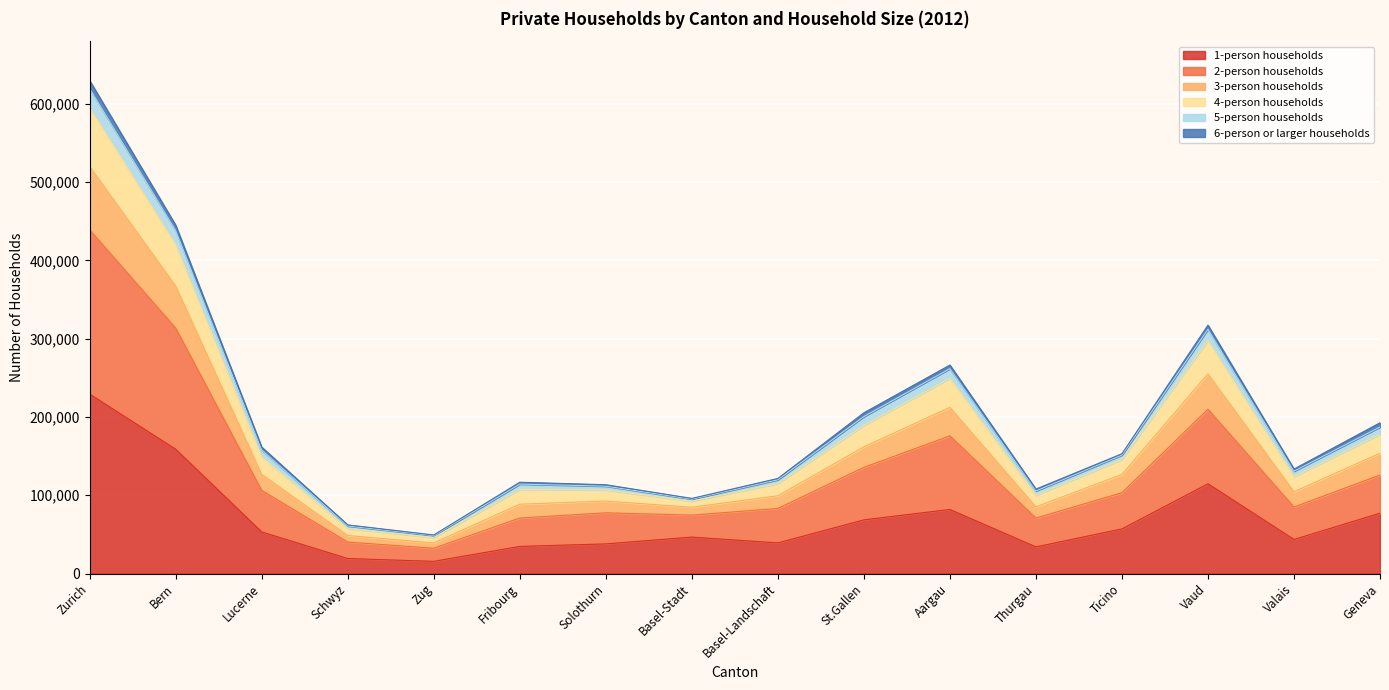

Which has a higher value, Bern or Valais?

Bern